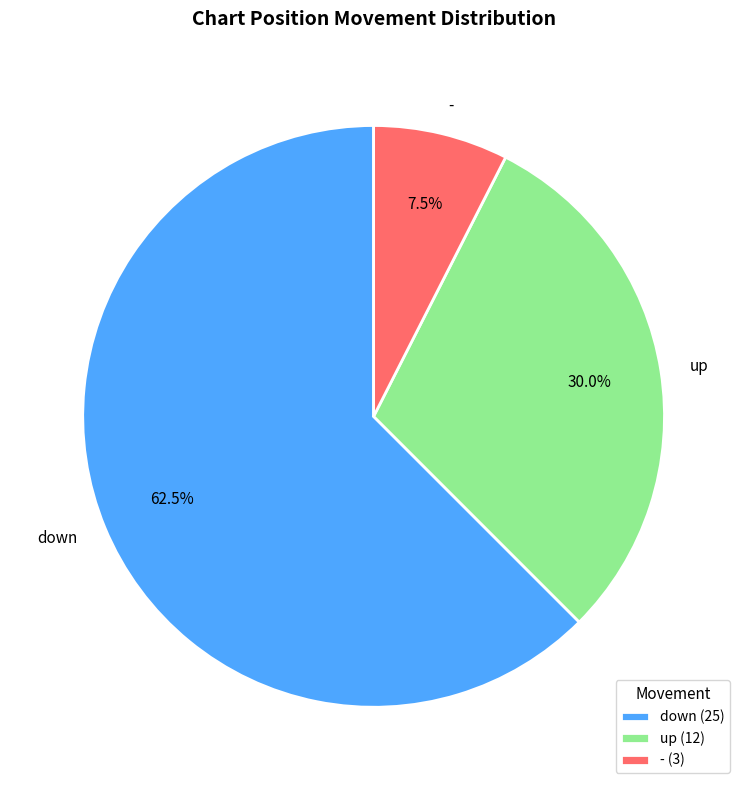

Combined, do - and up account for over 50%?

No